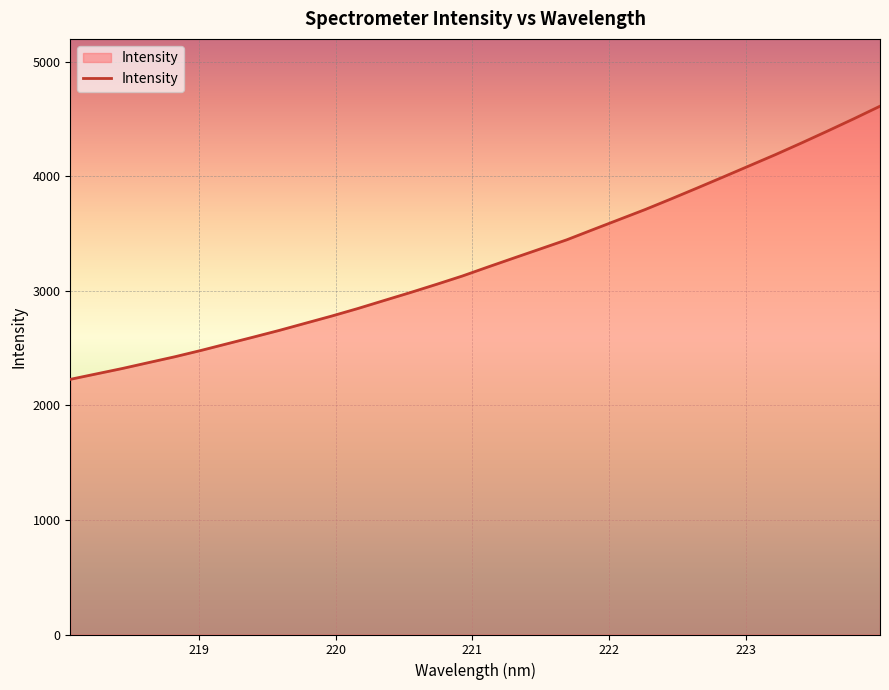

What is the smallest value displayed?

2227.7